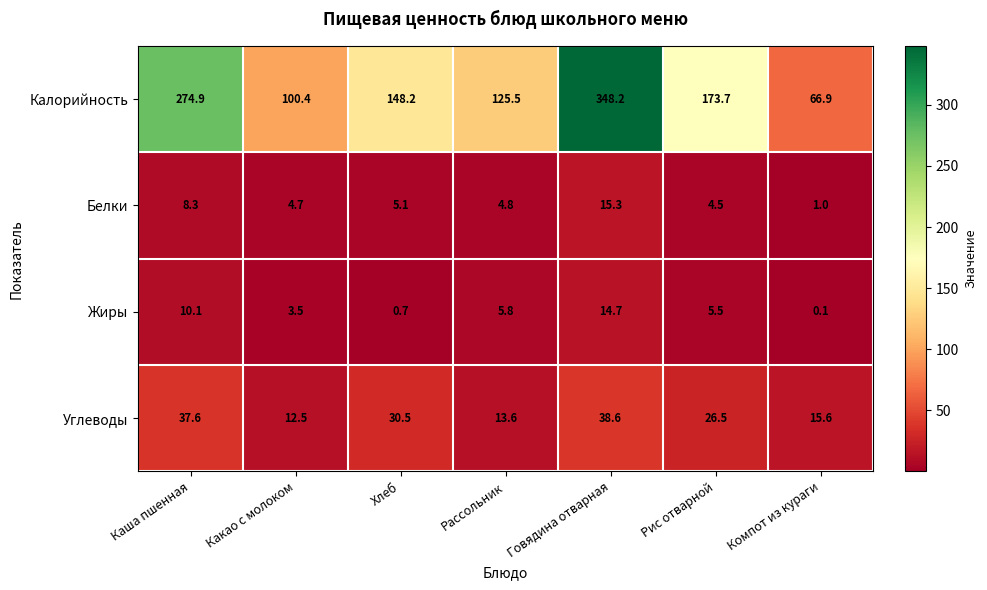

The Белки series shows 15.3 at Говядина отварная. True or false?

True